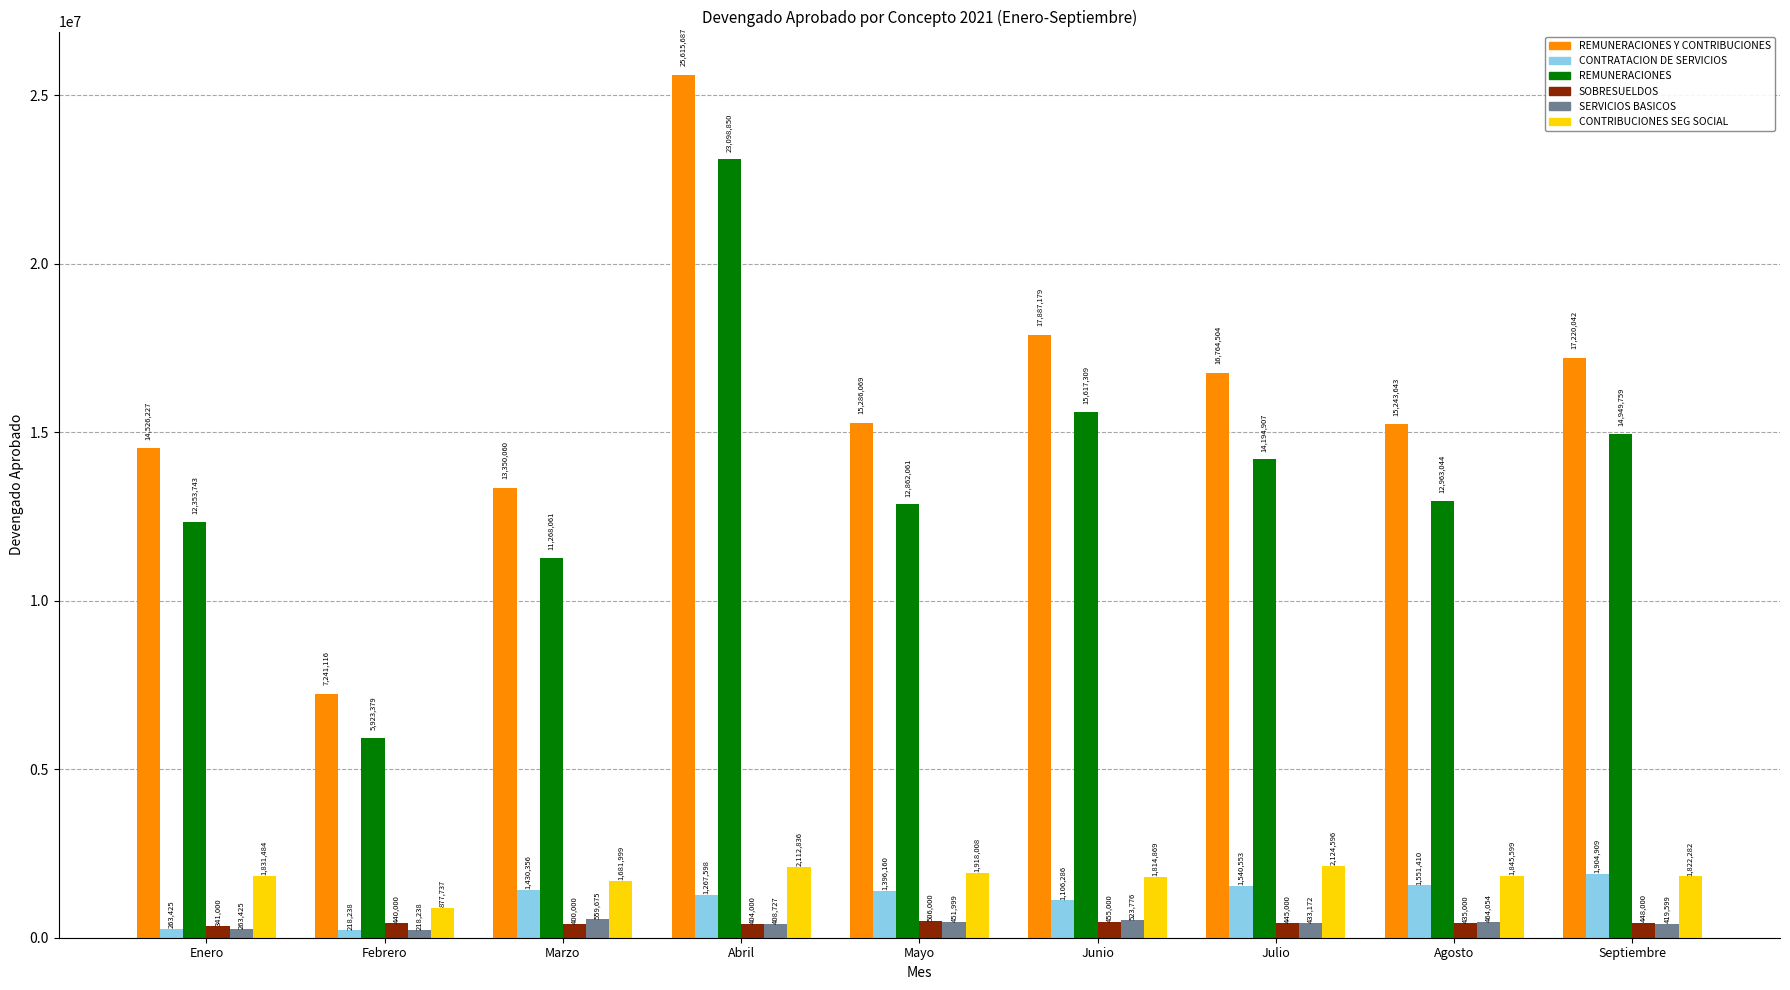

What is the minimum value shown in the chart?

218238.5